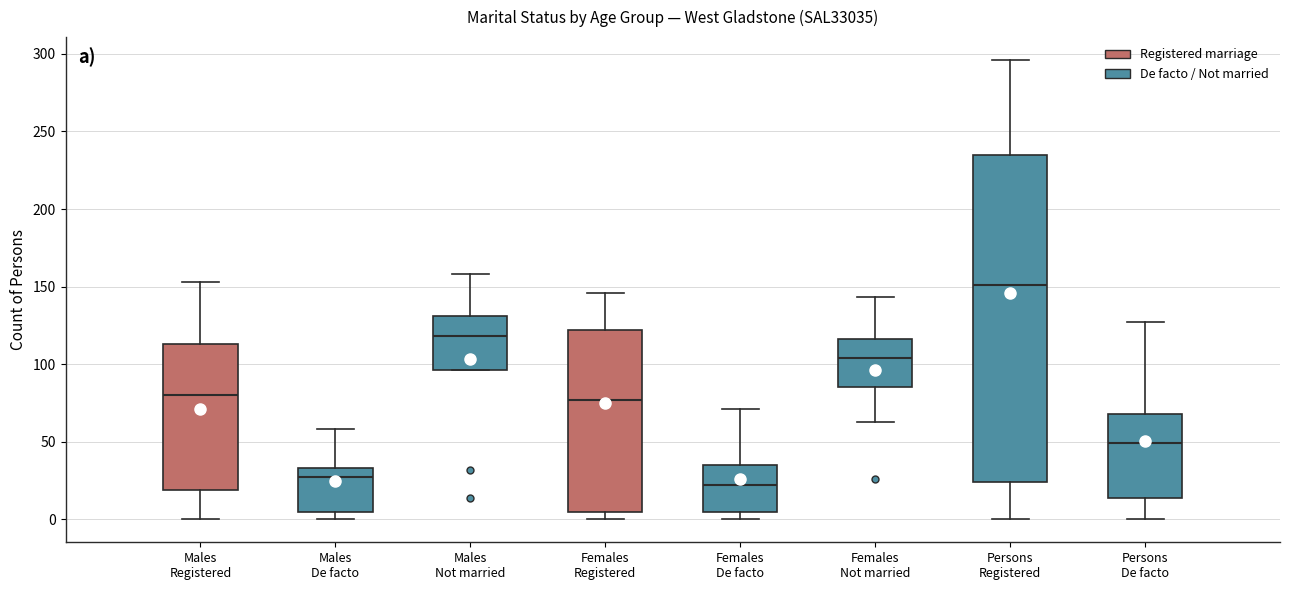

Where is the lower edge of the box for Males De facto on the y-axis? The values are not printed on the chart, so give them approximately, as read against the axis.

5